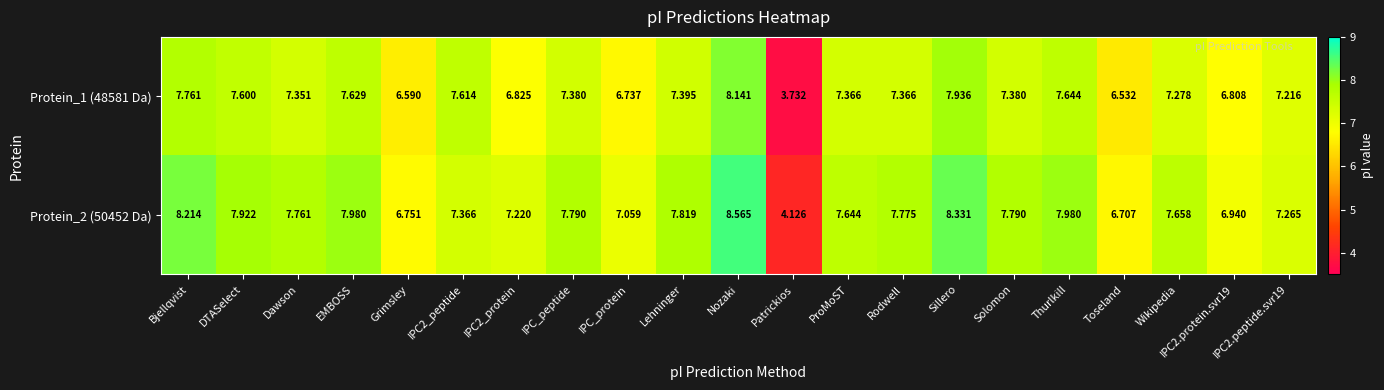

What is the spread (max minus min) of values at DTASelect?

0.3